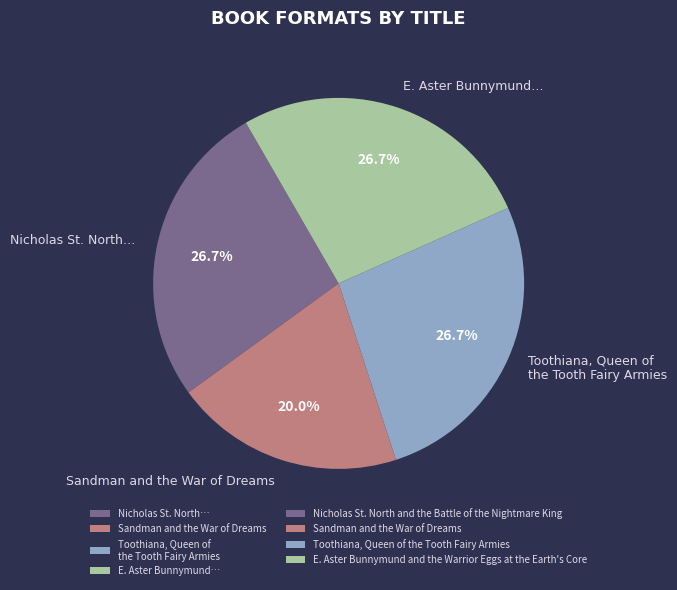

Combined, what portion of the pie is E. Aster Bunnymund… and Nicholas St. North…?

53.3%